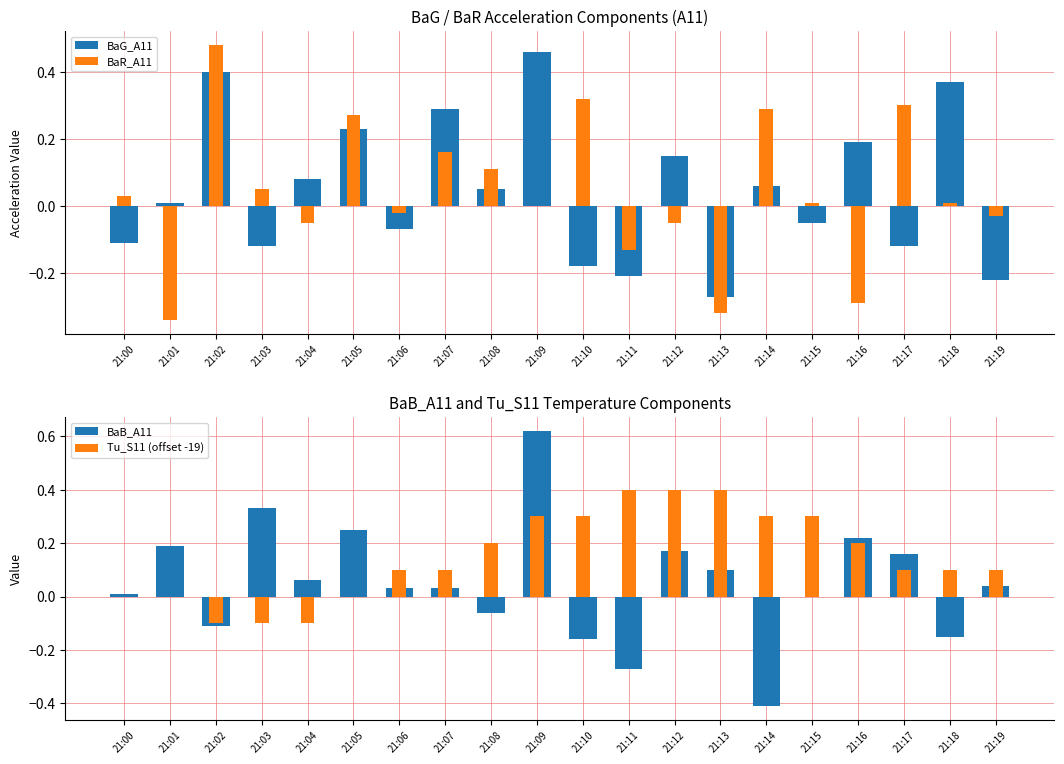

Is it true that Tu_S11 (offset -19) equals 0.2 at 21:00?

False